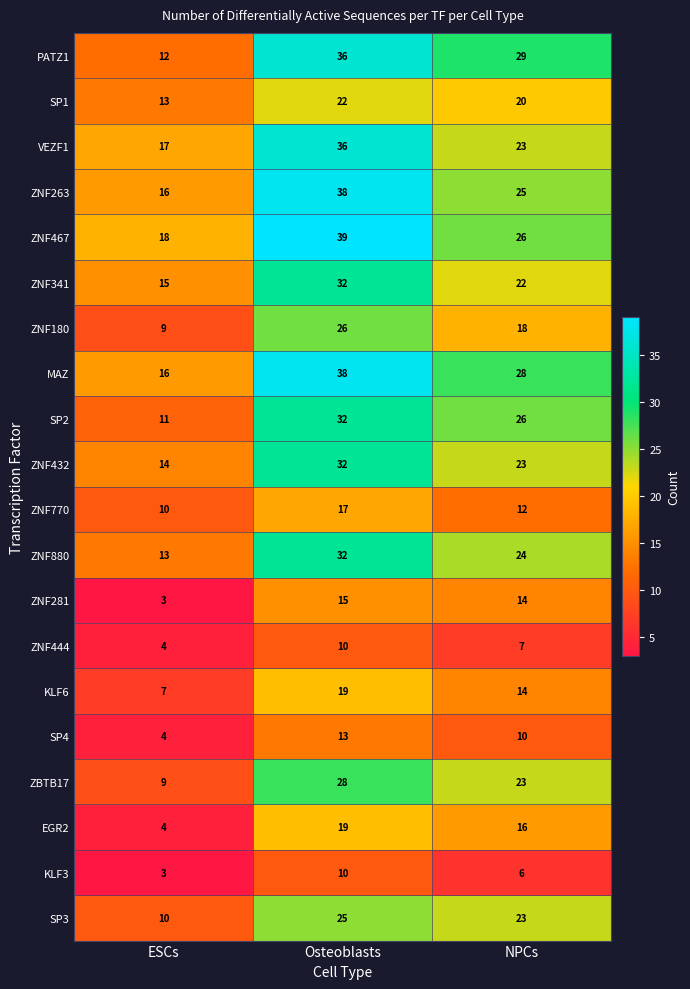

What value does the ZNF341 series have at ESCs, to the nearest 5?

15